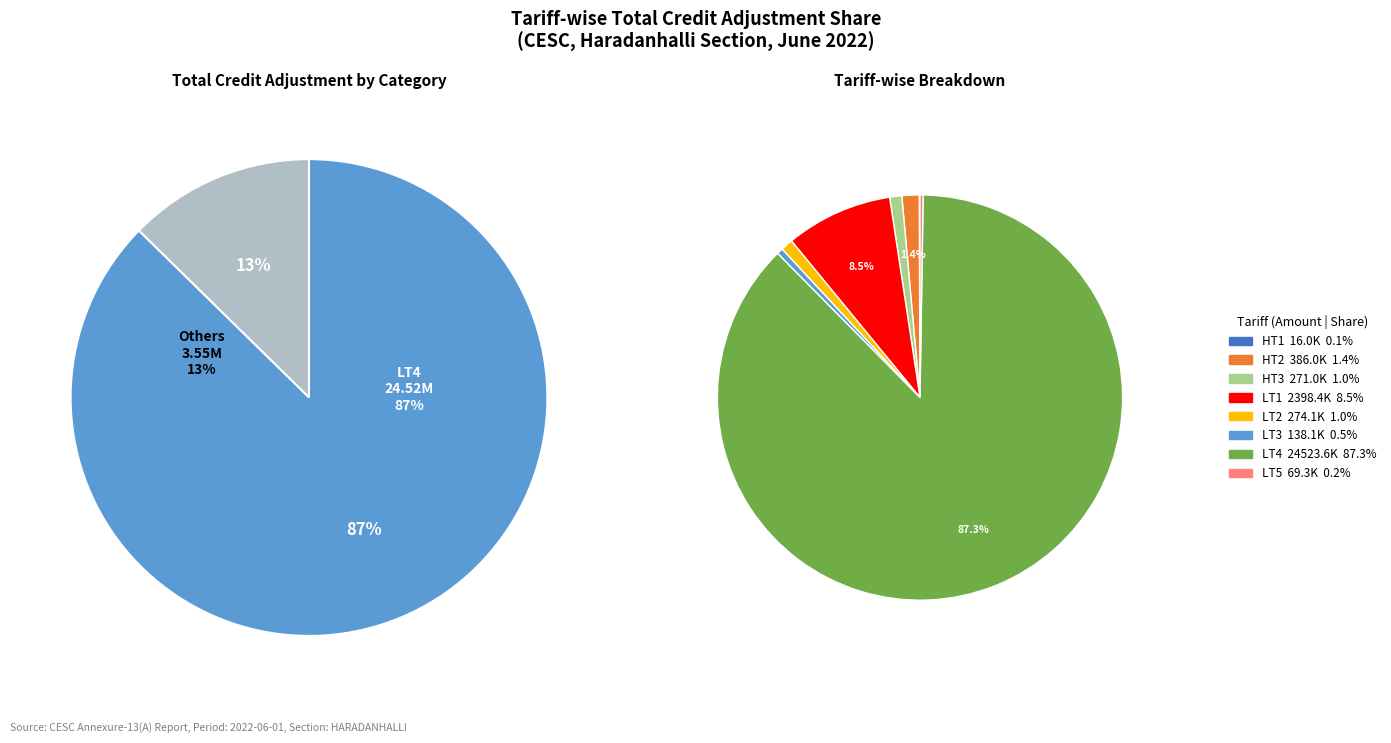

Is it true that LT5 is 1% of the pie?

False